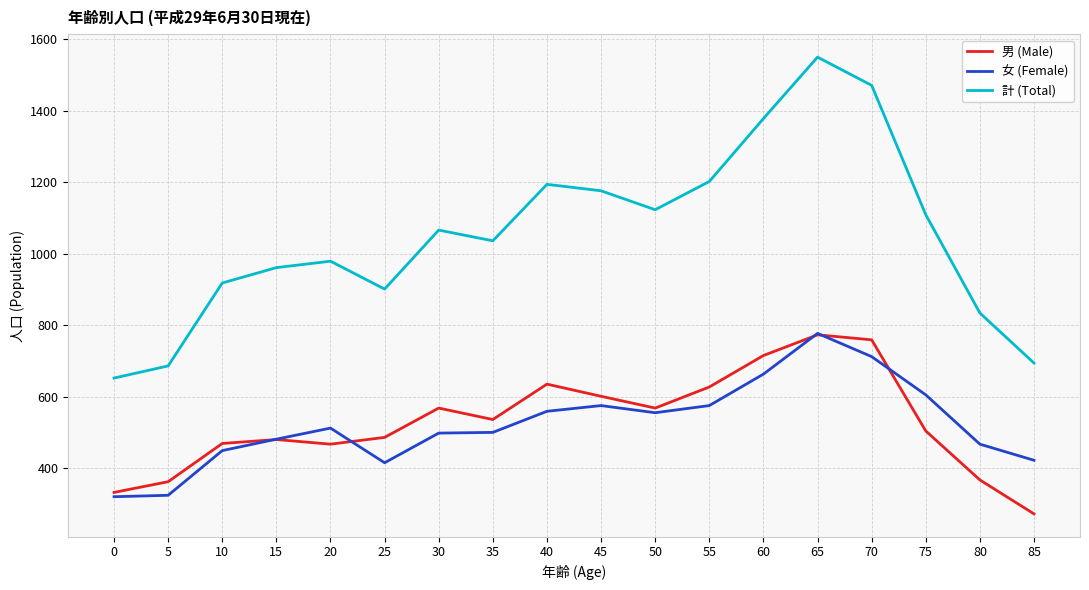

Between 35 and 55, which series saw the biggest shift?

計 (Total)